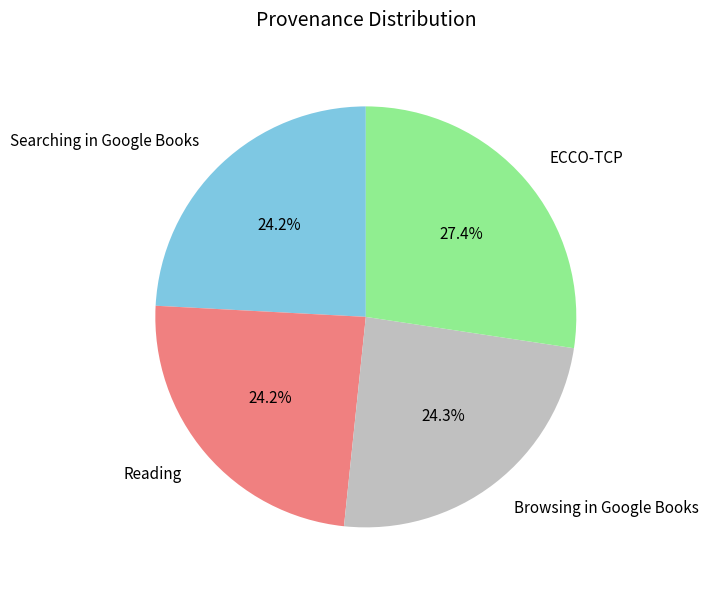

How many segments does this pie chart have?

4